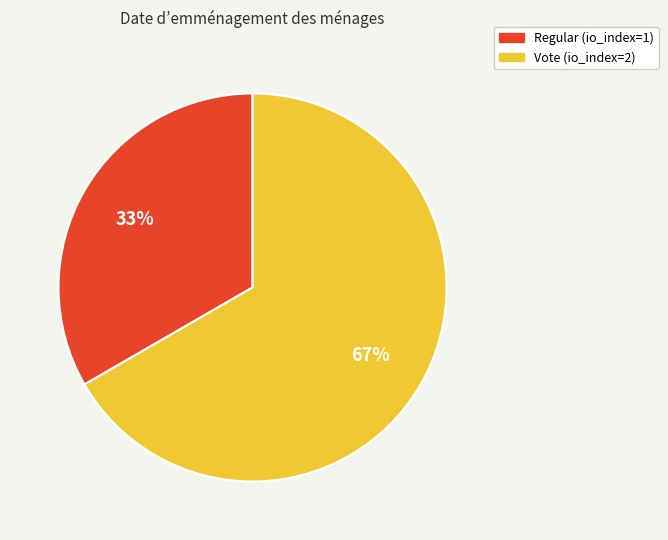

Which slice is the smallest?

Regular